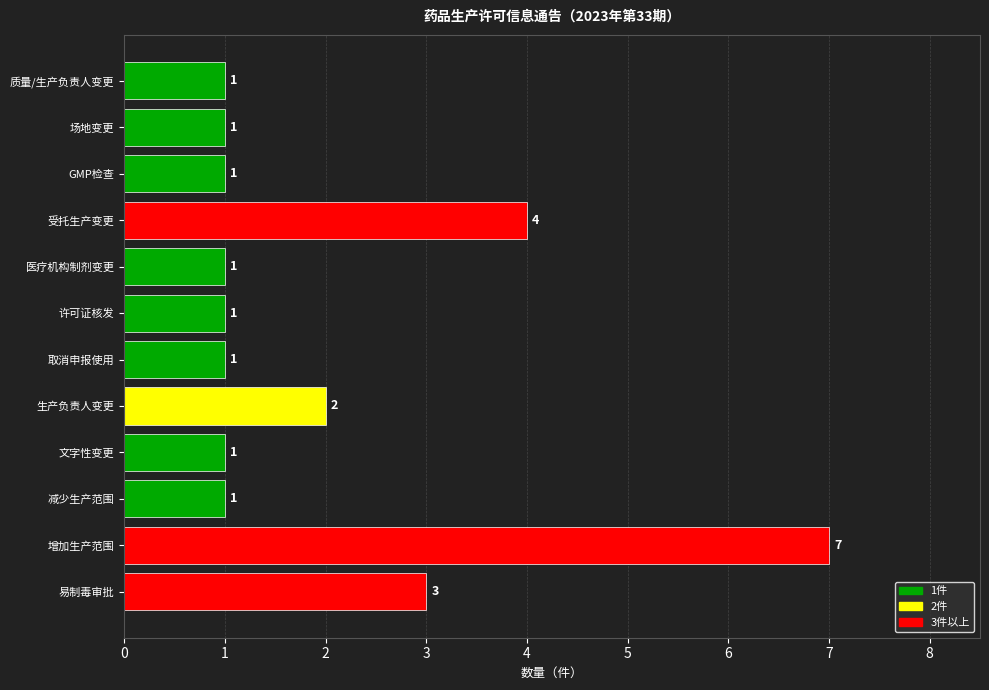

Reading bottom to top, extract all data points from this chart.

3	7	1	1	2	1	1	1	4	1	1	1